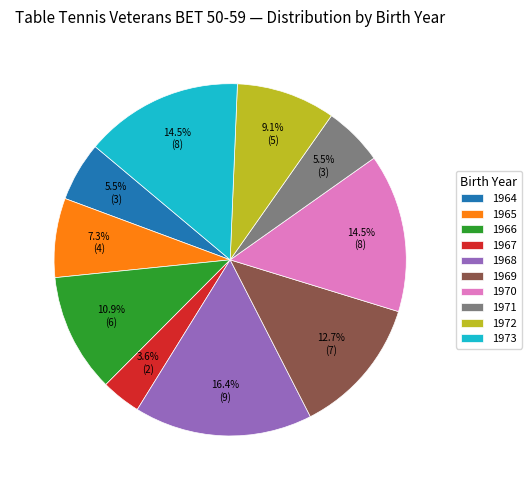

Which slice is the largest?

1968